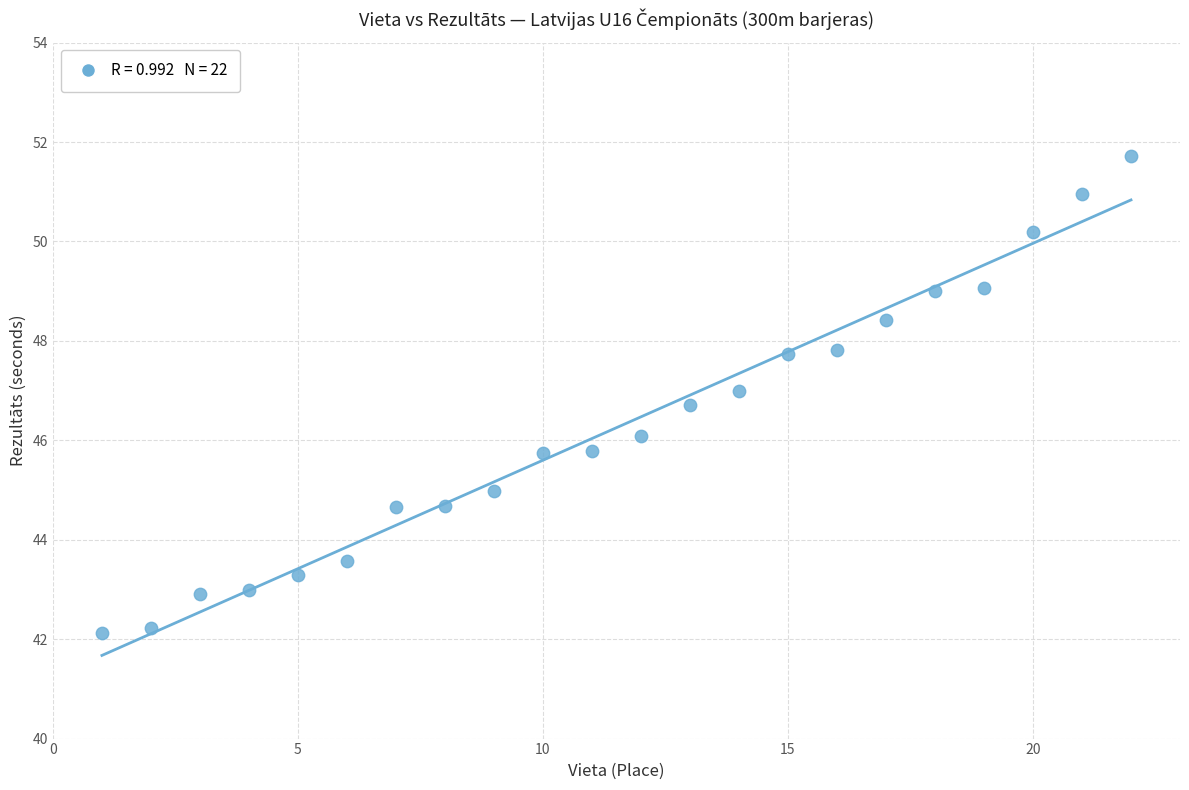

What is the range of X values (max minus min)?

21.0